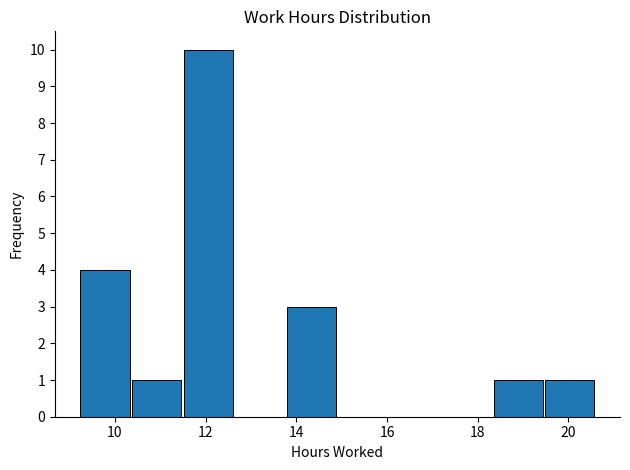

What is the height of the bar covering 13.8 to 15.0 on the x-axis? Neither the bar edges nor the heights are printed on the chart, so give them approximately, as read against the axes.

3